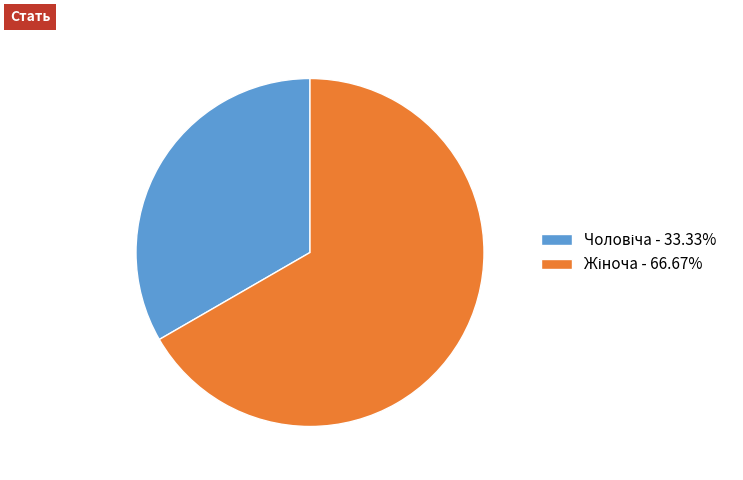

How many slices are in this pie chart?

2